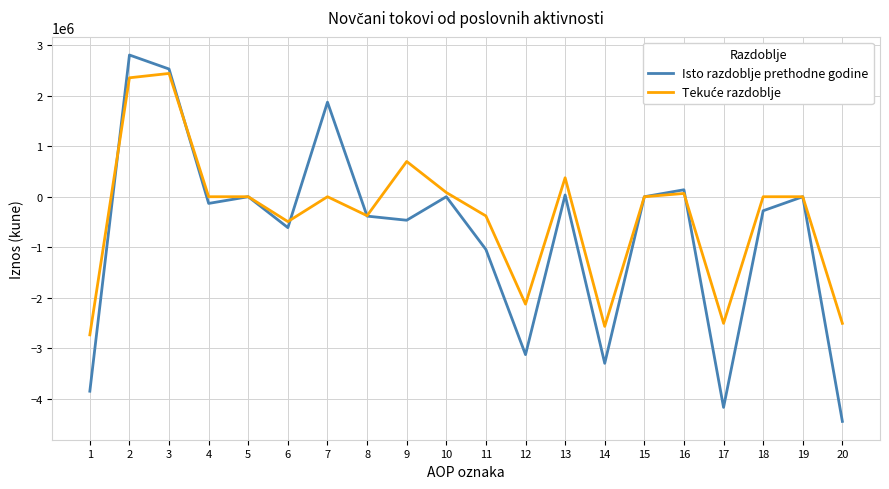

How many values in the Isto razdoblje prethodne godine series are below -132640?

10